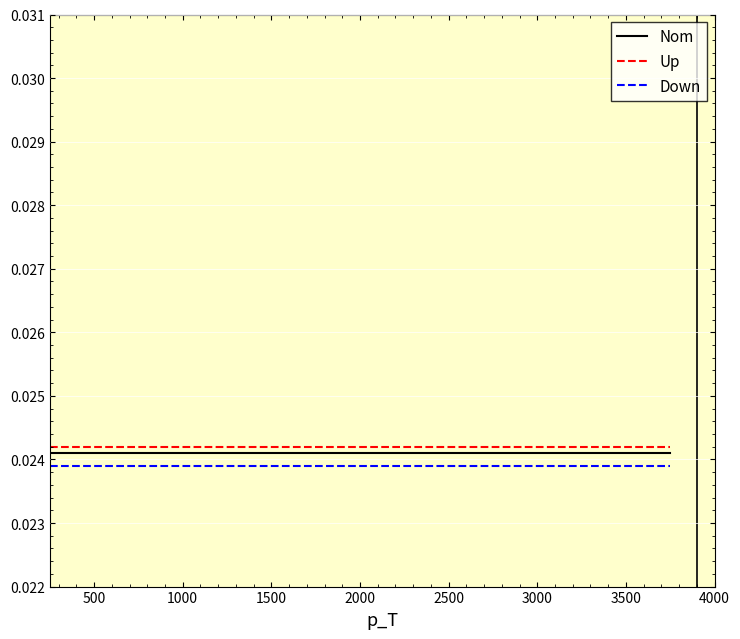

True or false: Down and Nom cross at least once.

False